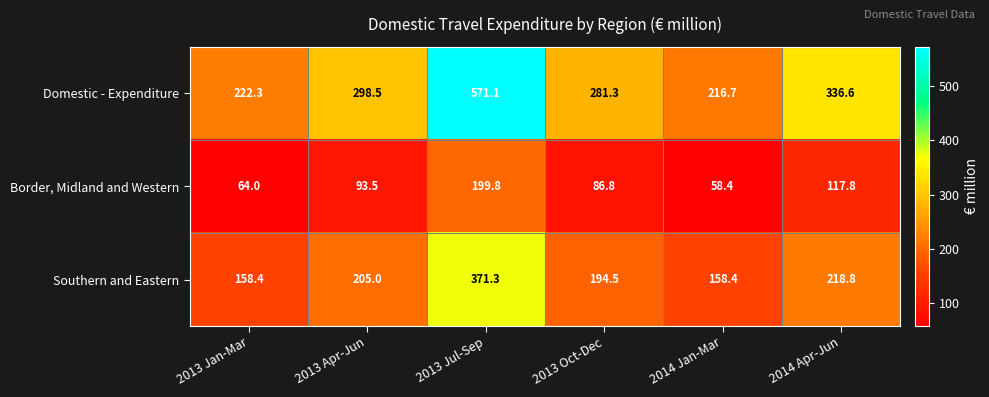

Which label corresponds to the smallest value in the chart?

2014 Jan-Mar